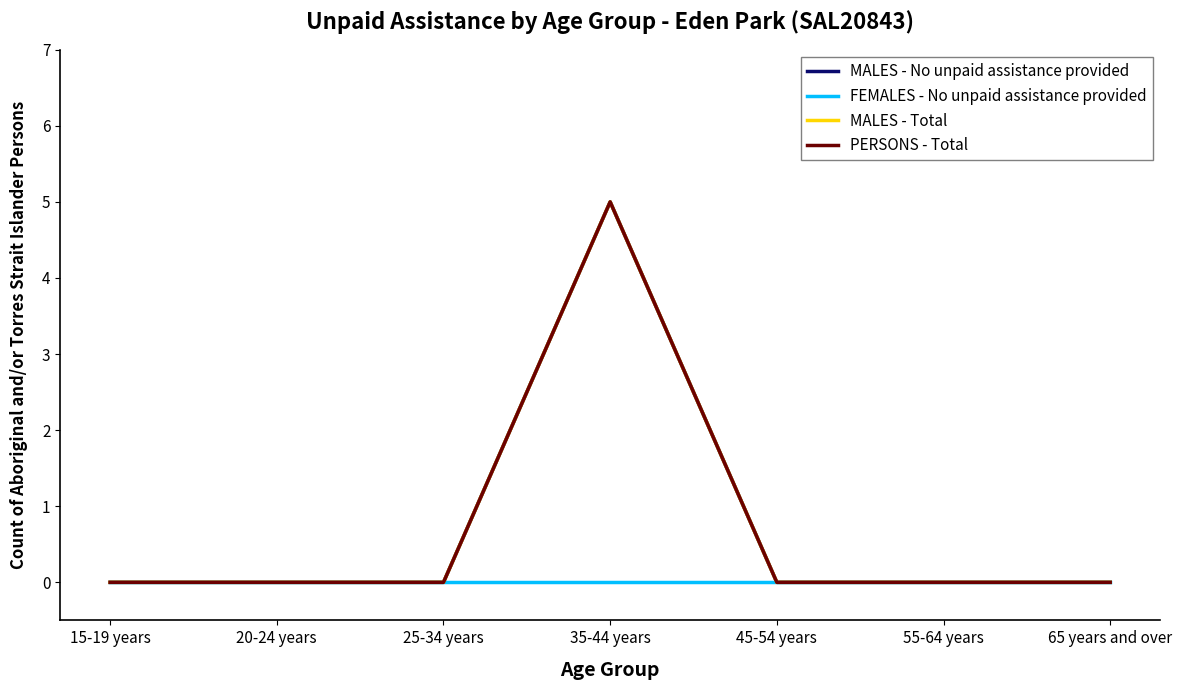

Does the chart display data point markers on the line(s)?

No